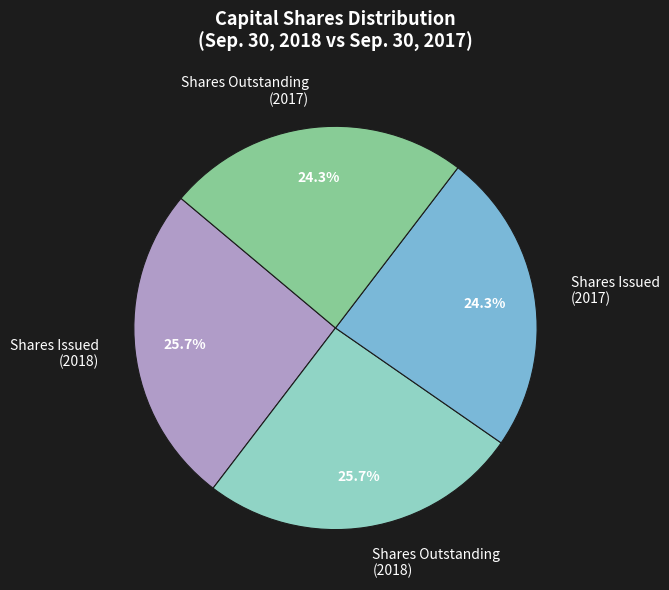

Is there any slice that represents more than half of the pie?

No